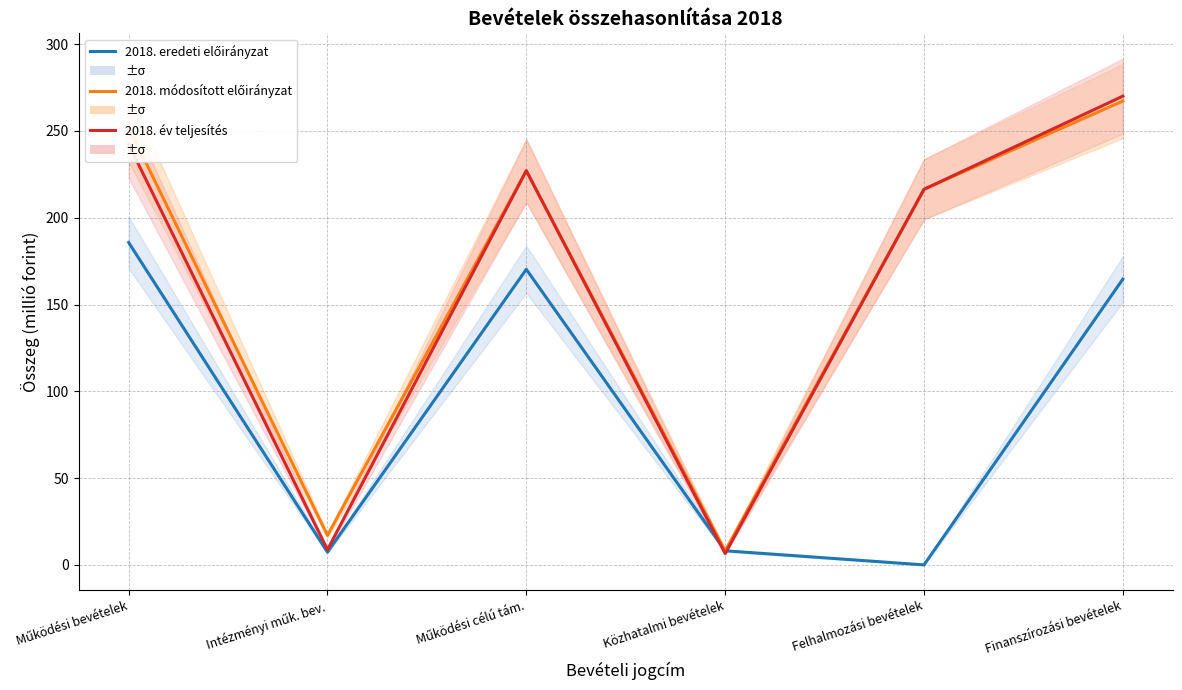

What is the maximum value shown in the chart?

270.1